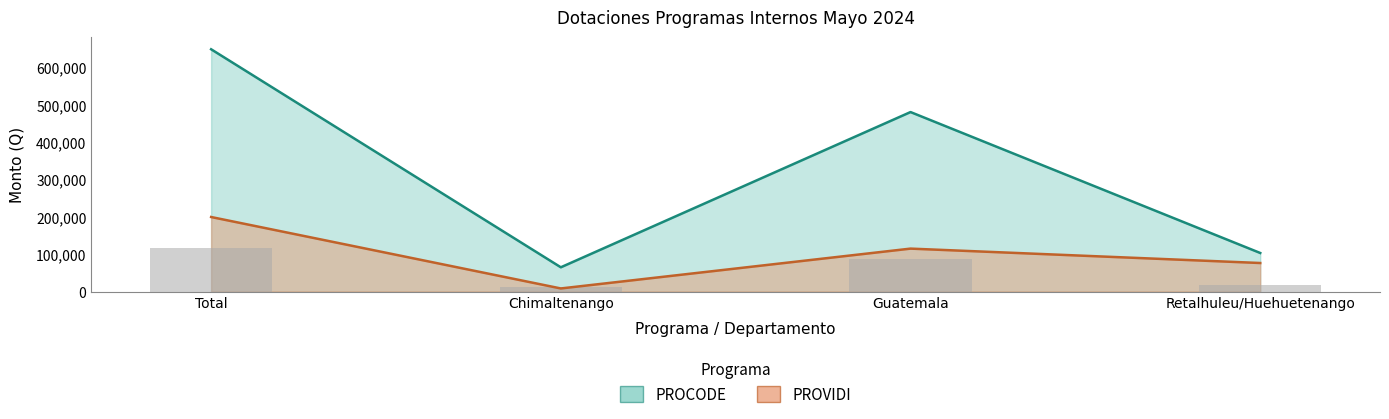

What is the label of the 3rd bar from the right?

Chimaltenango